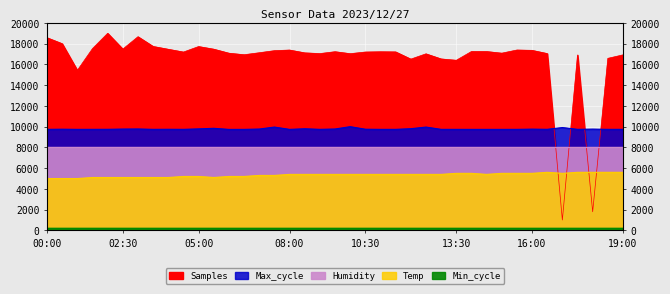

What is the value of the Temp point at the 25th from the left?

5400.0